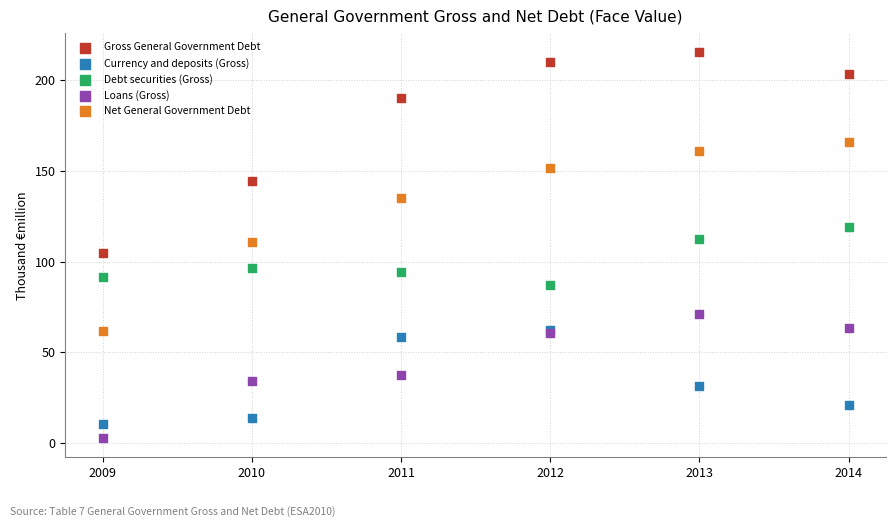

What are all the series names shown in the legend?

Gross General Government Debt, Currency and deposits (Gross), Debt securities (Gross), Loans (Gross), Net General Government Debt